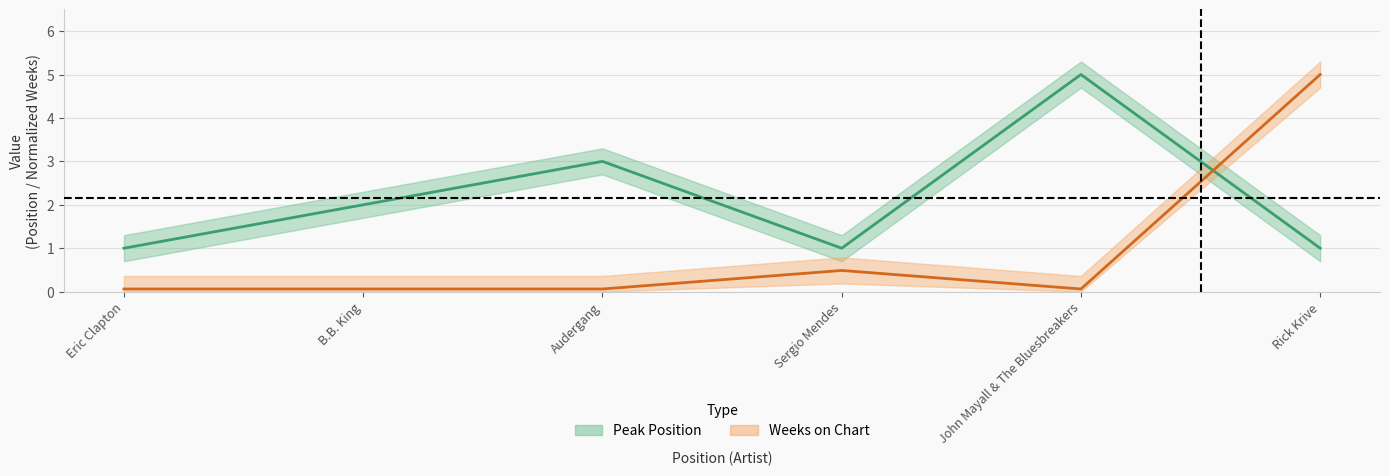

What are all the series names shown in the legend?

Peak Position, Weeks on Chart